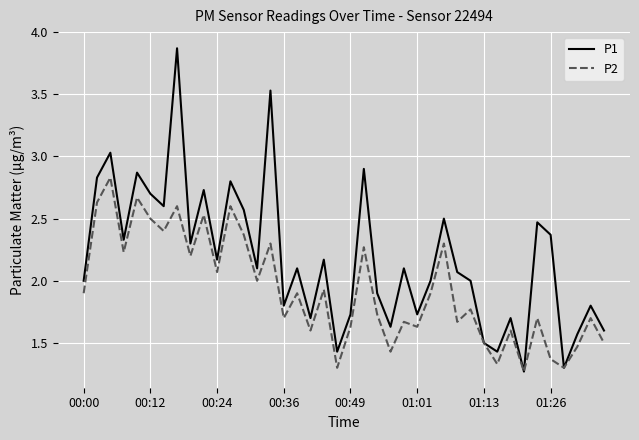

Which series has the largest total across all categories?

P1